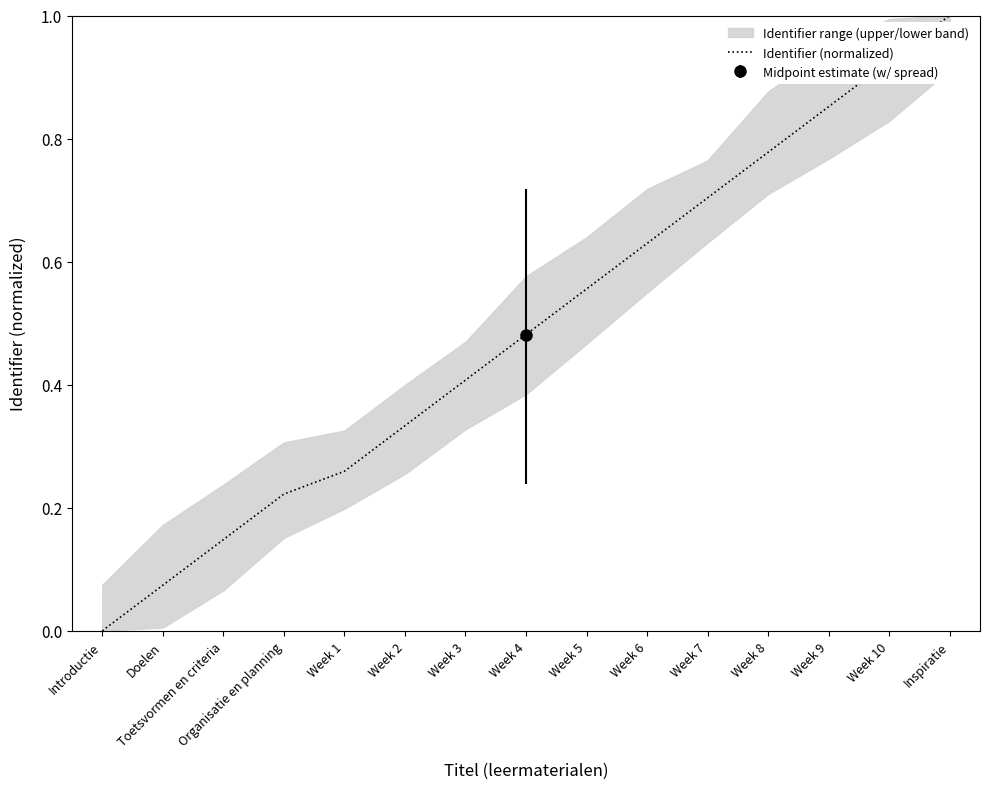

What is the change in value from Week 1 to Week 2?

+0.1